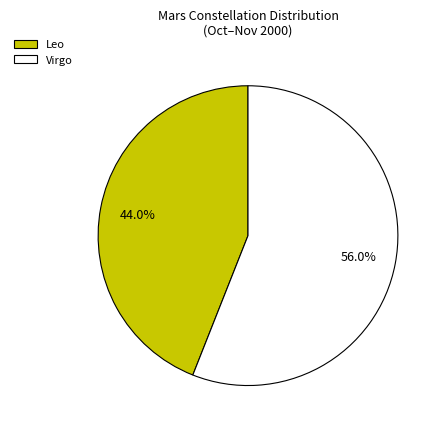

What percentage is the Leo slice, to the nearest percent?

44%